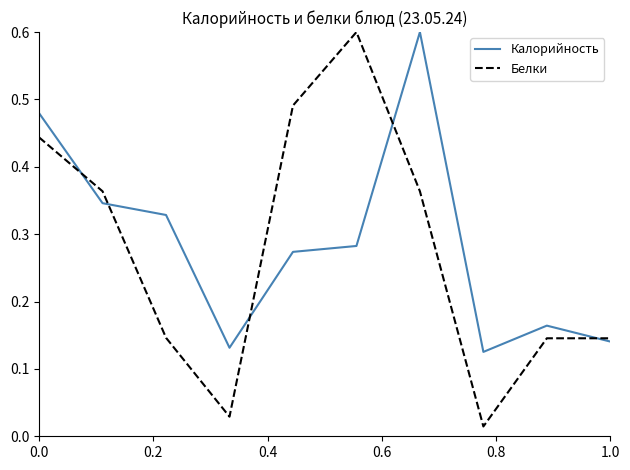

Which series has the widest spread of values?

Белки